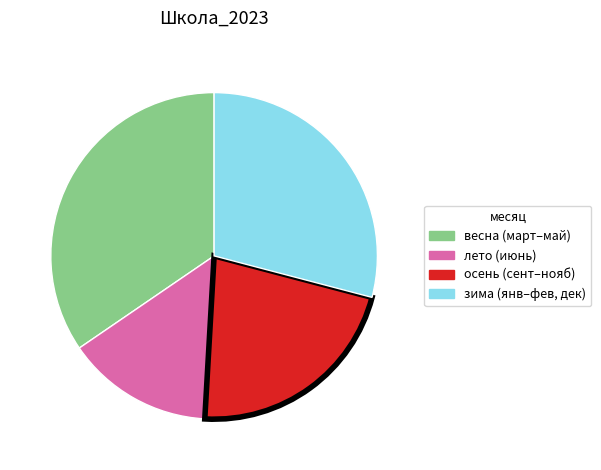

Does any single category account for the majority?

No